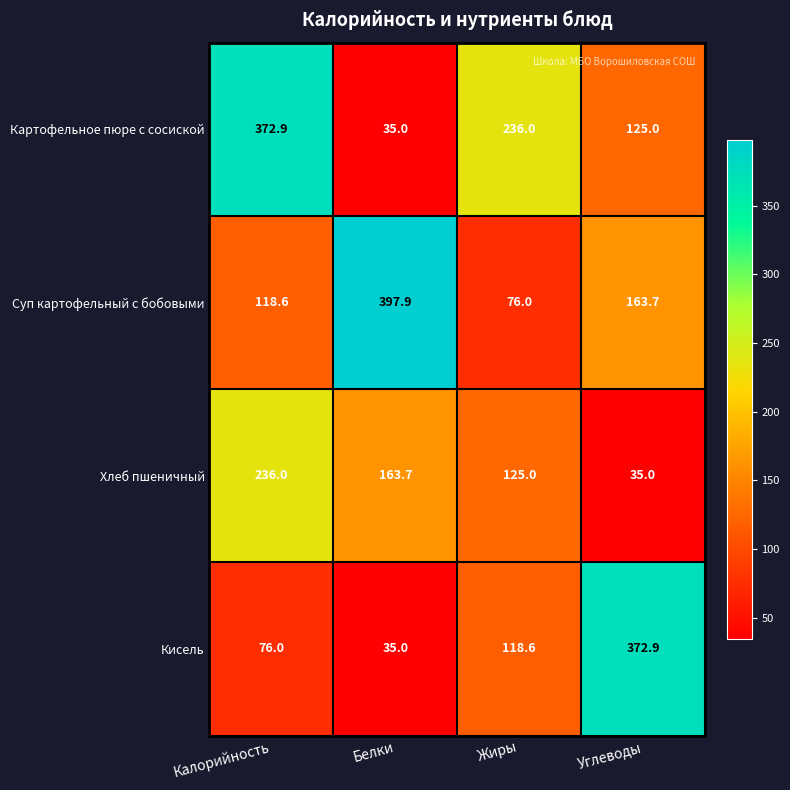

Between Жиры and Углеводы, which series saw the biggest shift?

Кисель